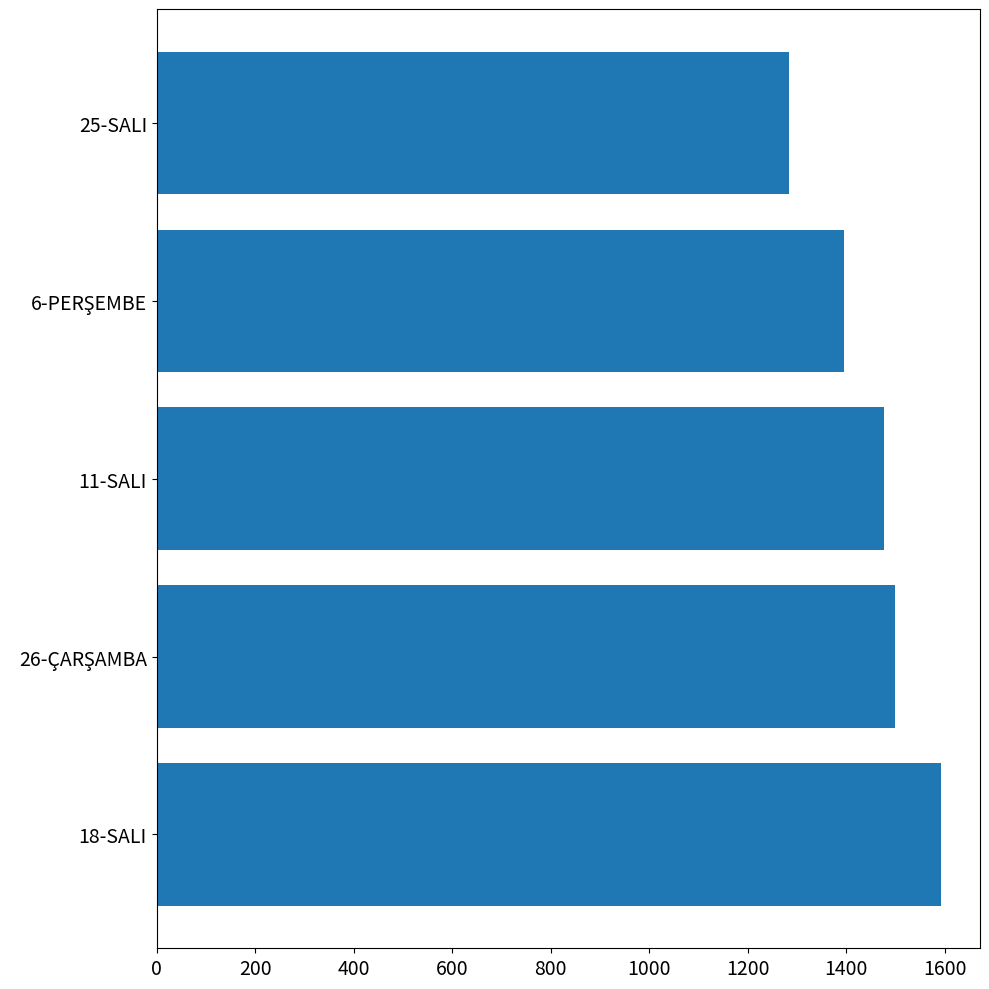

Reading top to bottom, extract all data points from this chart.

1283	1395	1476	1498	1592